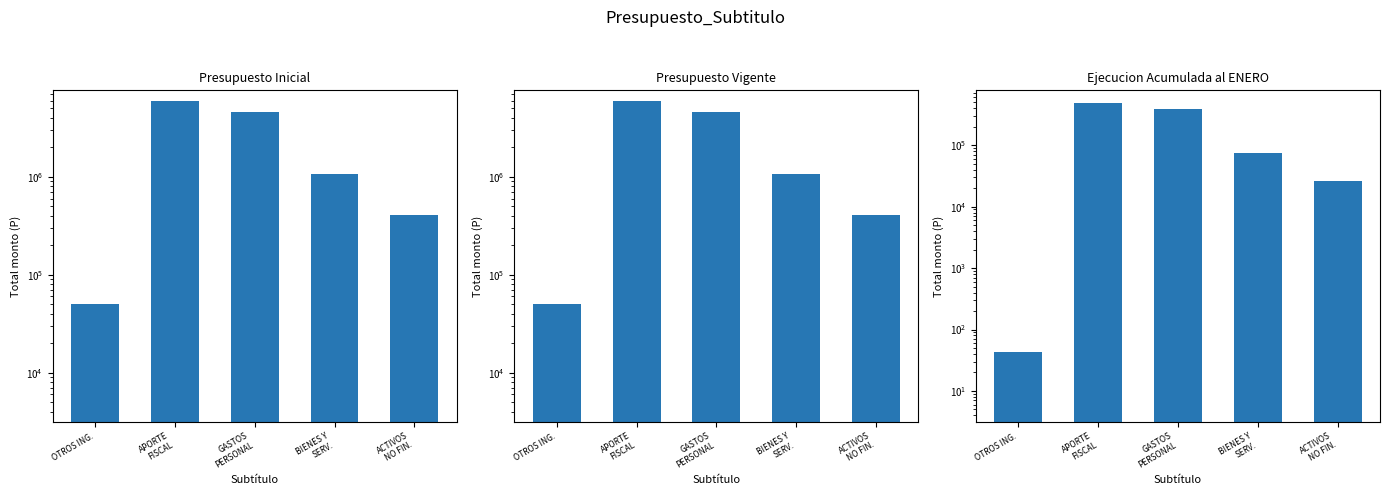

What is the sum of all Ejecucion Acumulada al ENERO values?

971694